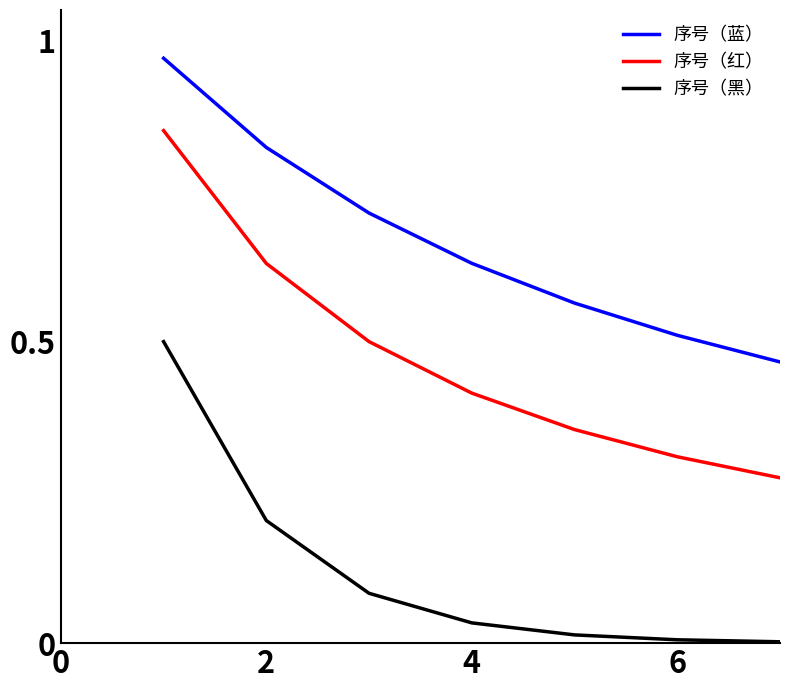

True or false: 序号（红） and 序号（黑） intersect in this chart.

False